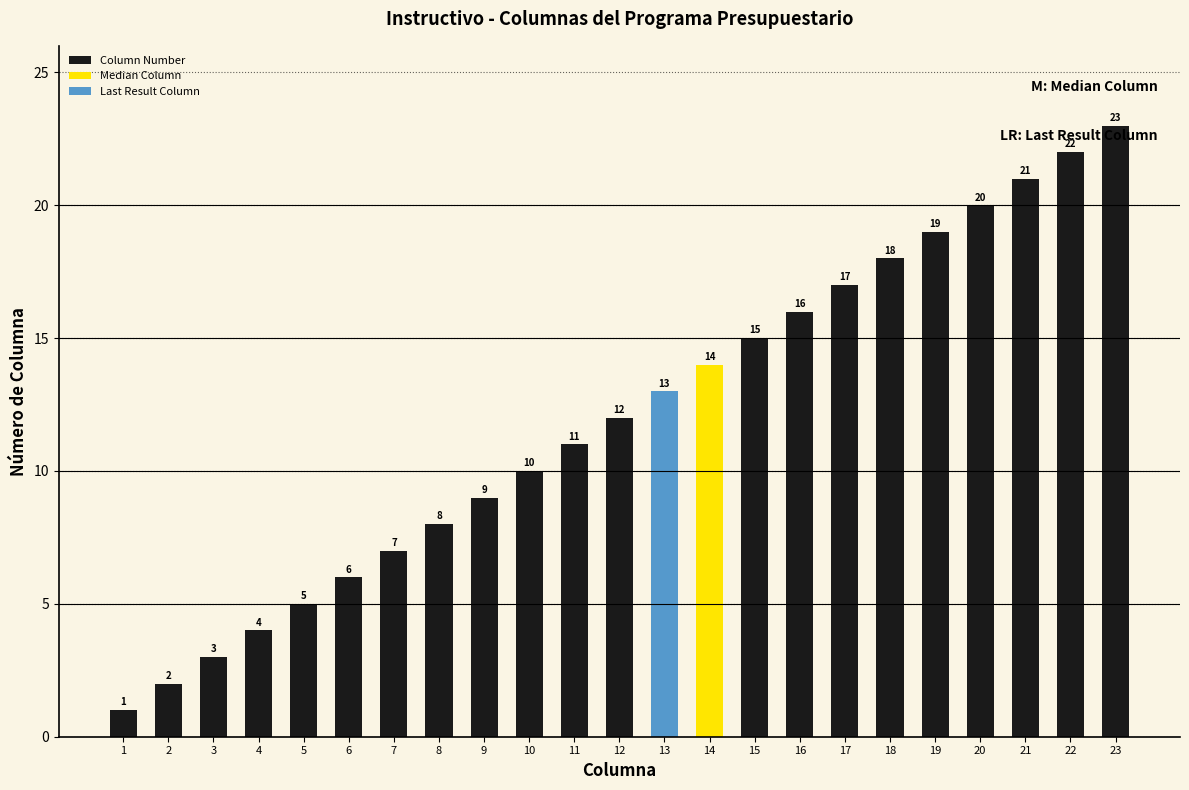

At which label does the data first exceed 12?

13